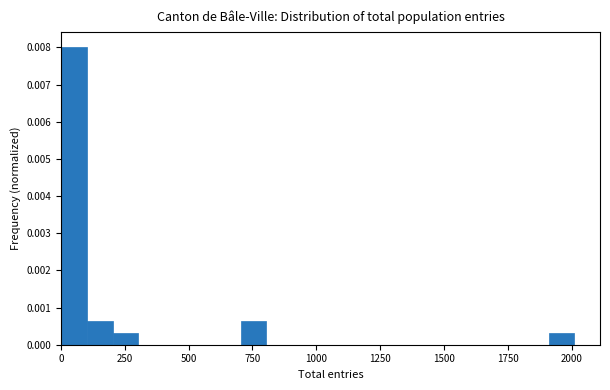

Read against the x-axis, roughly where is the centre of the tallest bar?

50